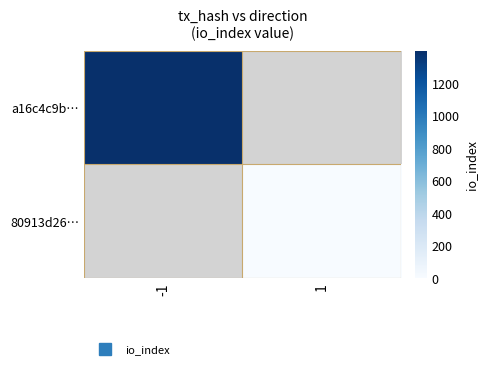

What value does the a16c4c9b… series have at -1?

1396.0